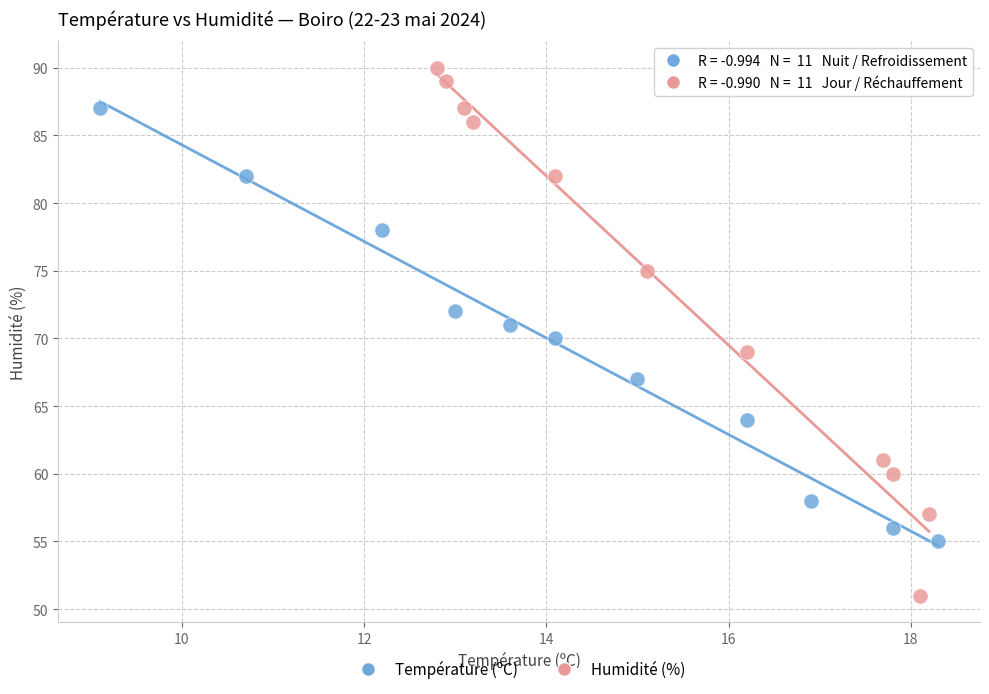

Which series reaches the minimum Y coordinate?

Humidité (%)